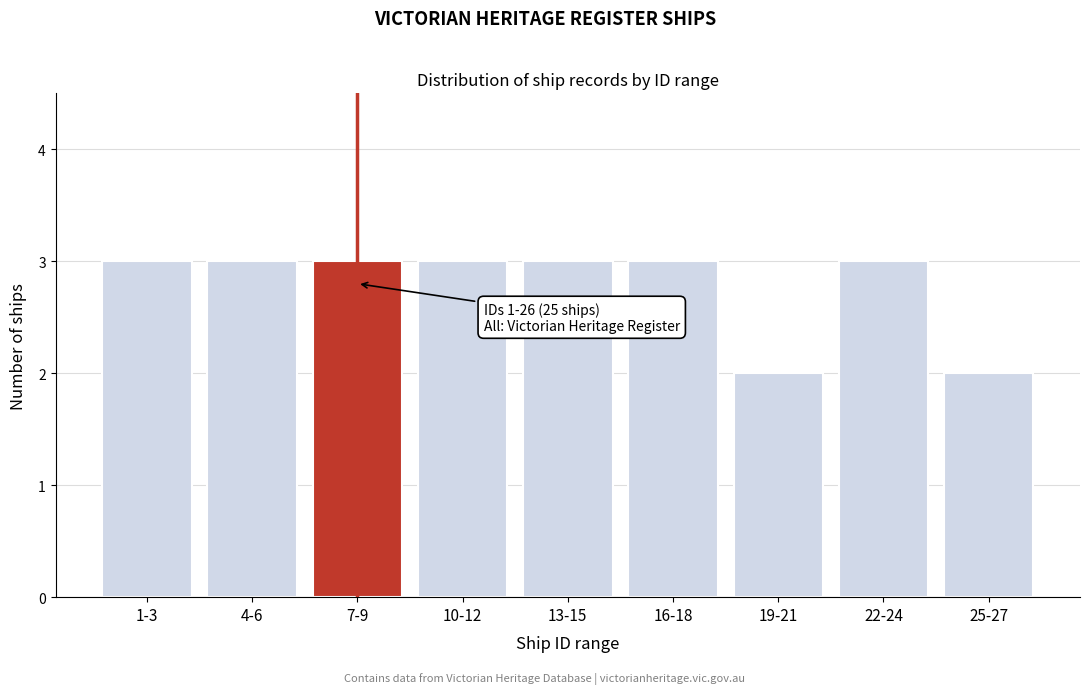

Reading right to left, list all the values displayed in this chart.

25-27=2	22-24=3	19-21=2	16-18=3	13-15=3	10-12=3	7-9=3	4-6=3	1-3=3